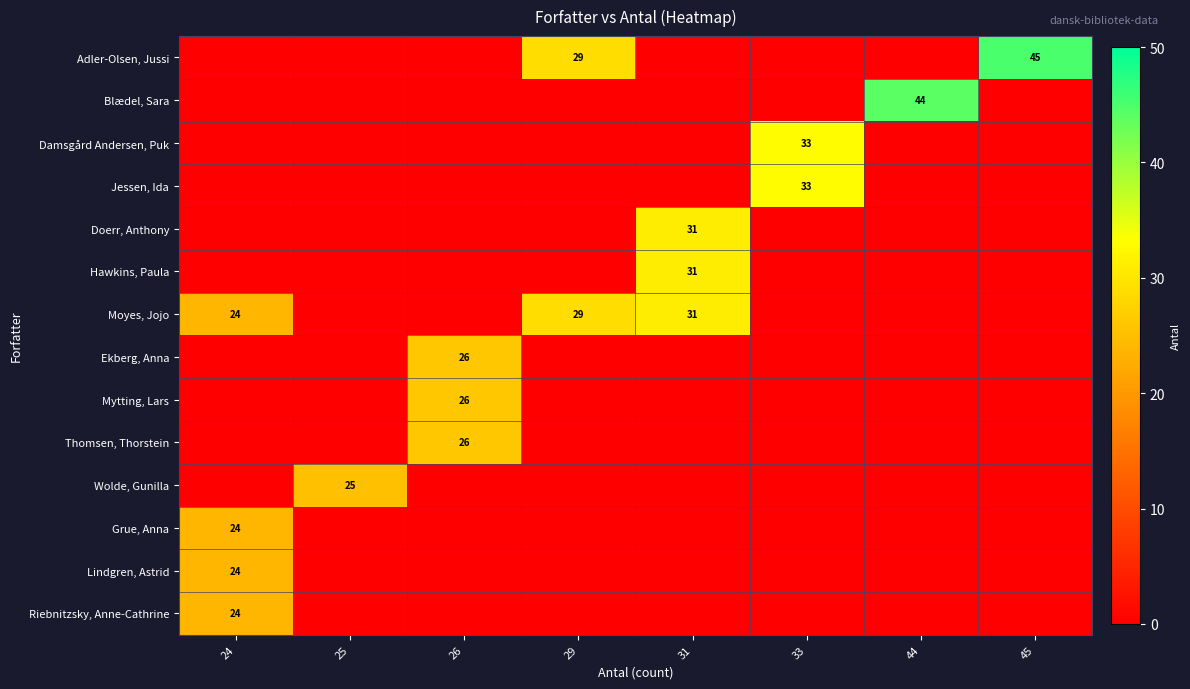

Which series has the largest range (max minus min)?

row_0